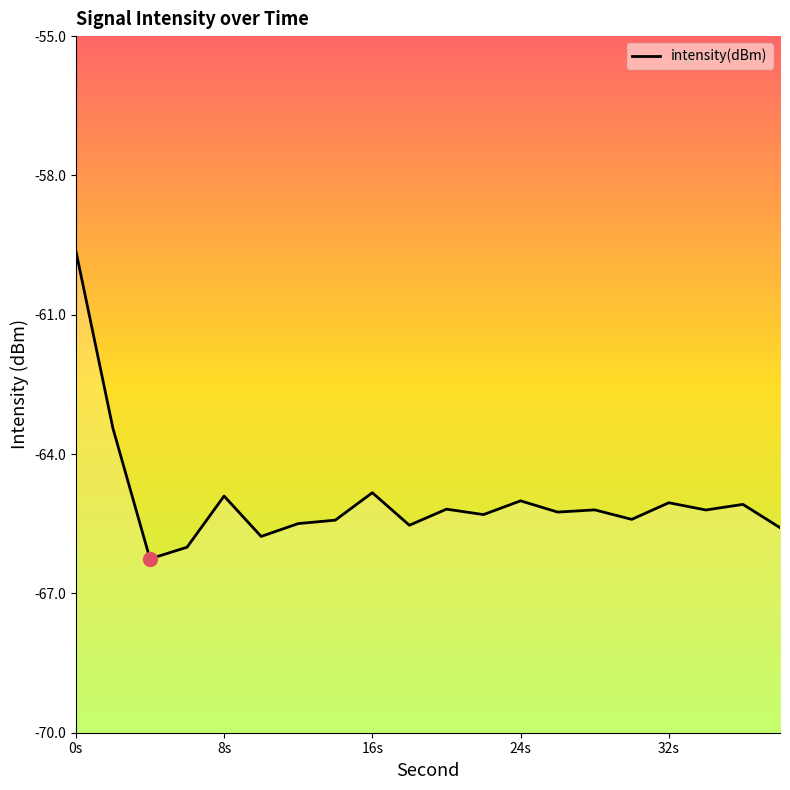

How many lines are shown in the chart?

1